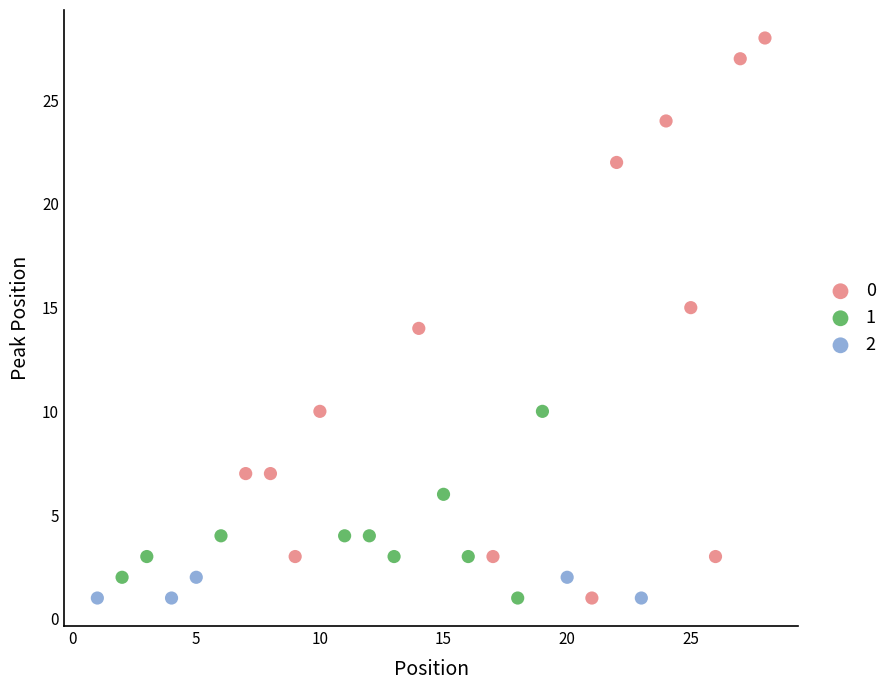

What are all the series names shown in the legend?

0, 1, 2